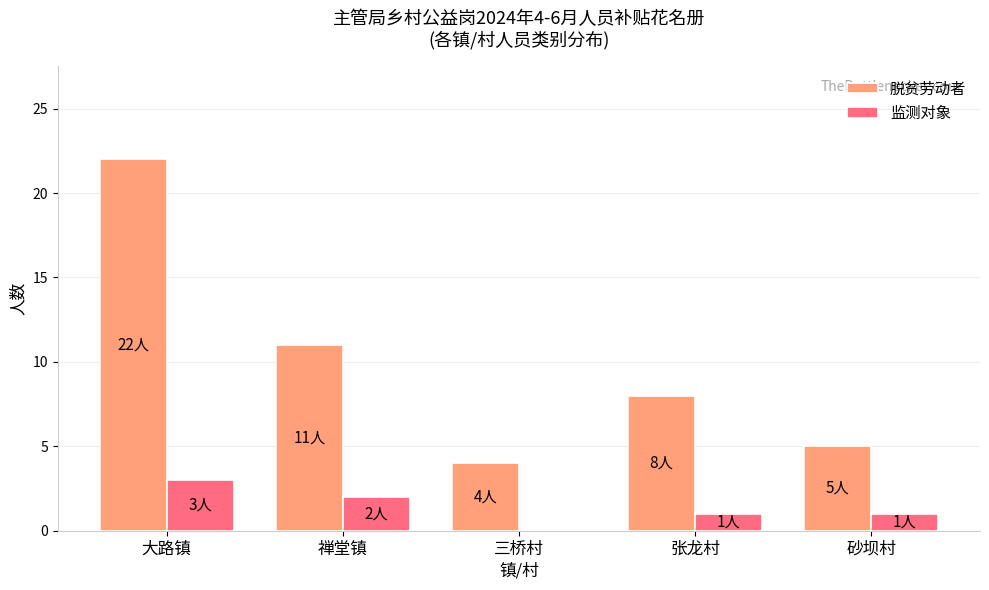

Which series has the largest total across all categories?

脱贫劳动者